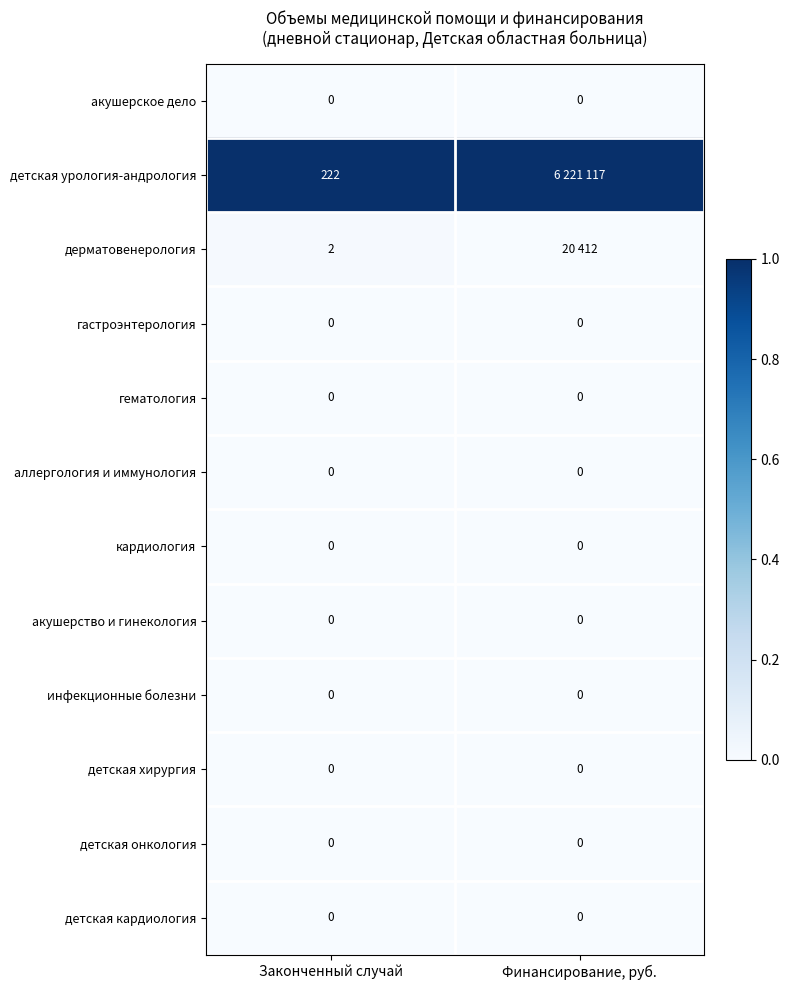

Is the value of дерматовенерология at Законченный случай greater than the value of кардиология at Законченный случай?

Yes